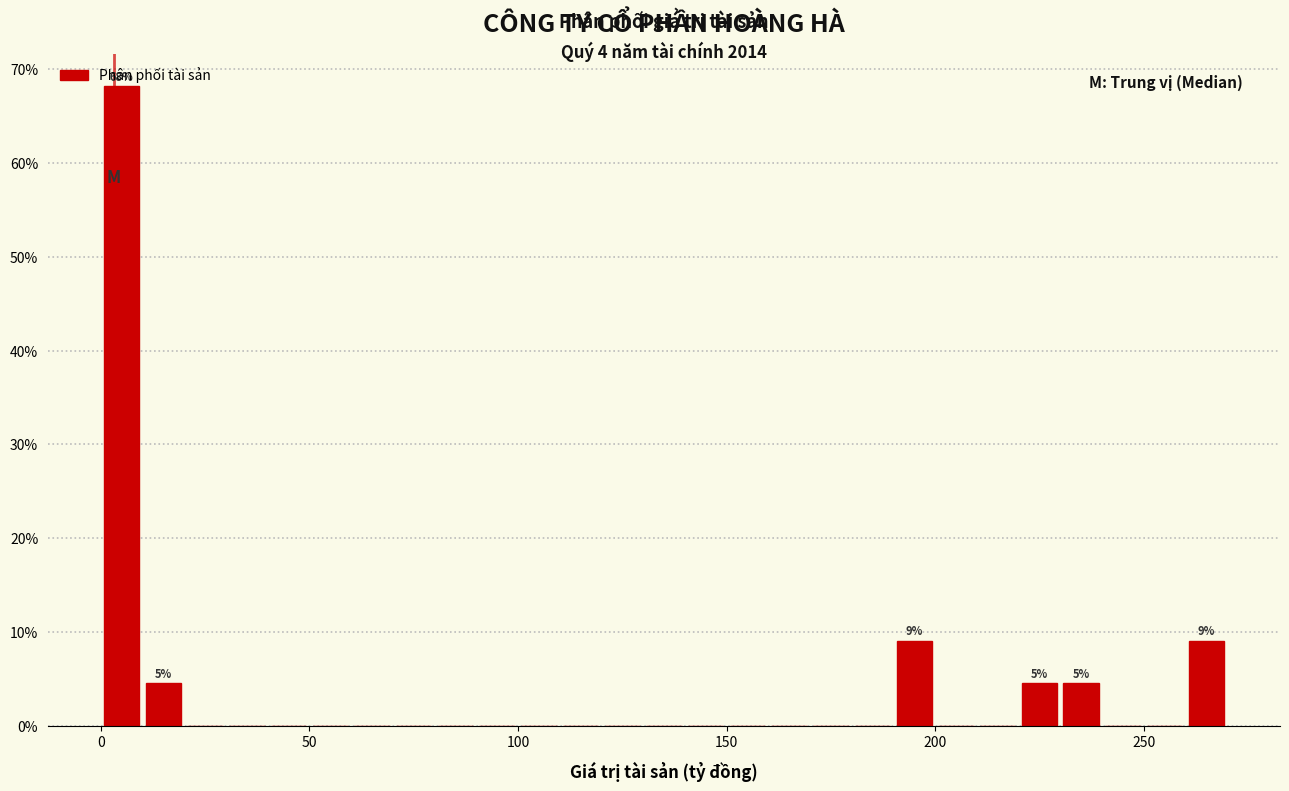

Read against the x-axis, roughly where is the centre of the tallest bar?

5